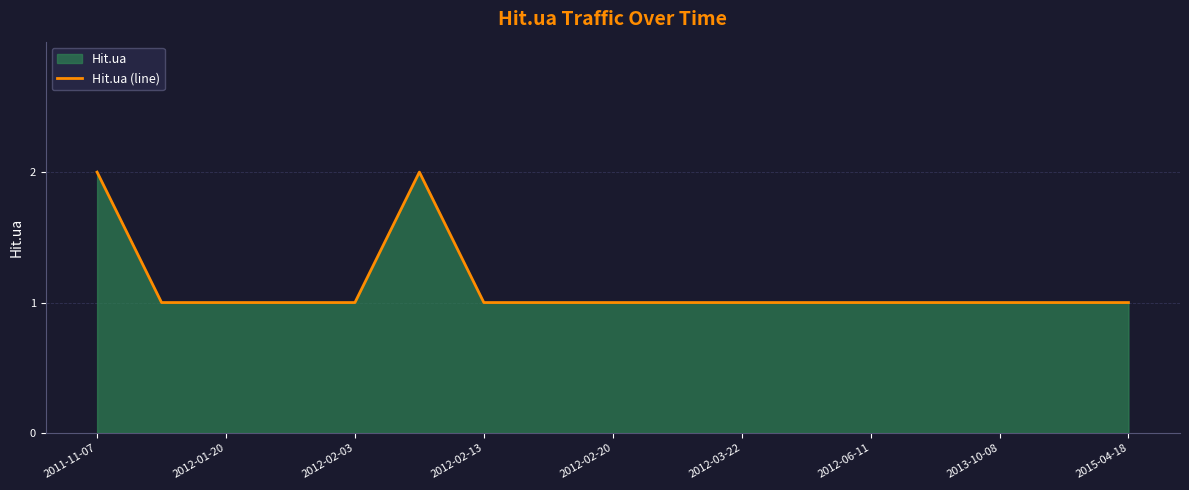

True or false: the data shows 1 at 2012-03-22.

True